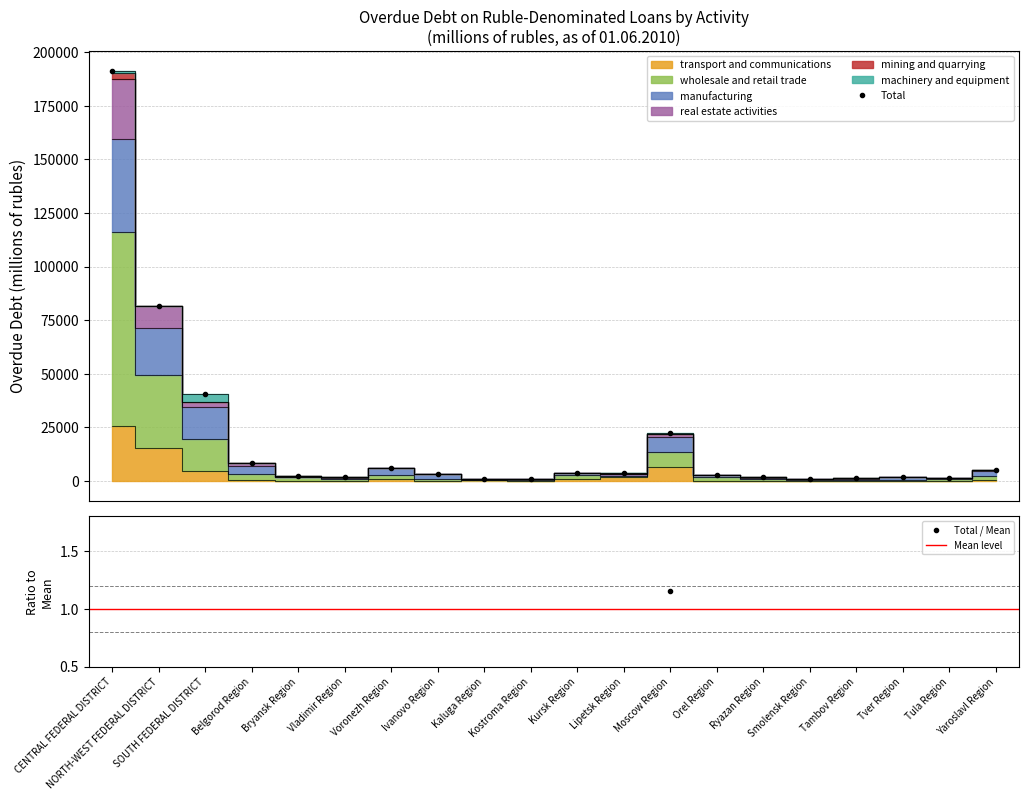

What is the sum of the wholesale and retail trade values at Voronezh Region and Yaroslavl Region?

5170